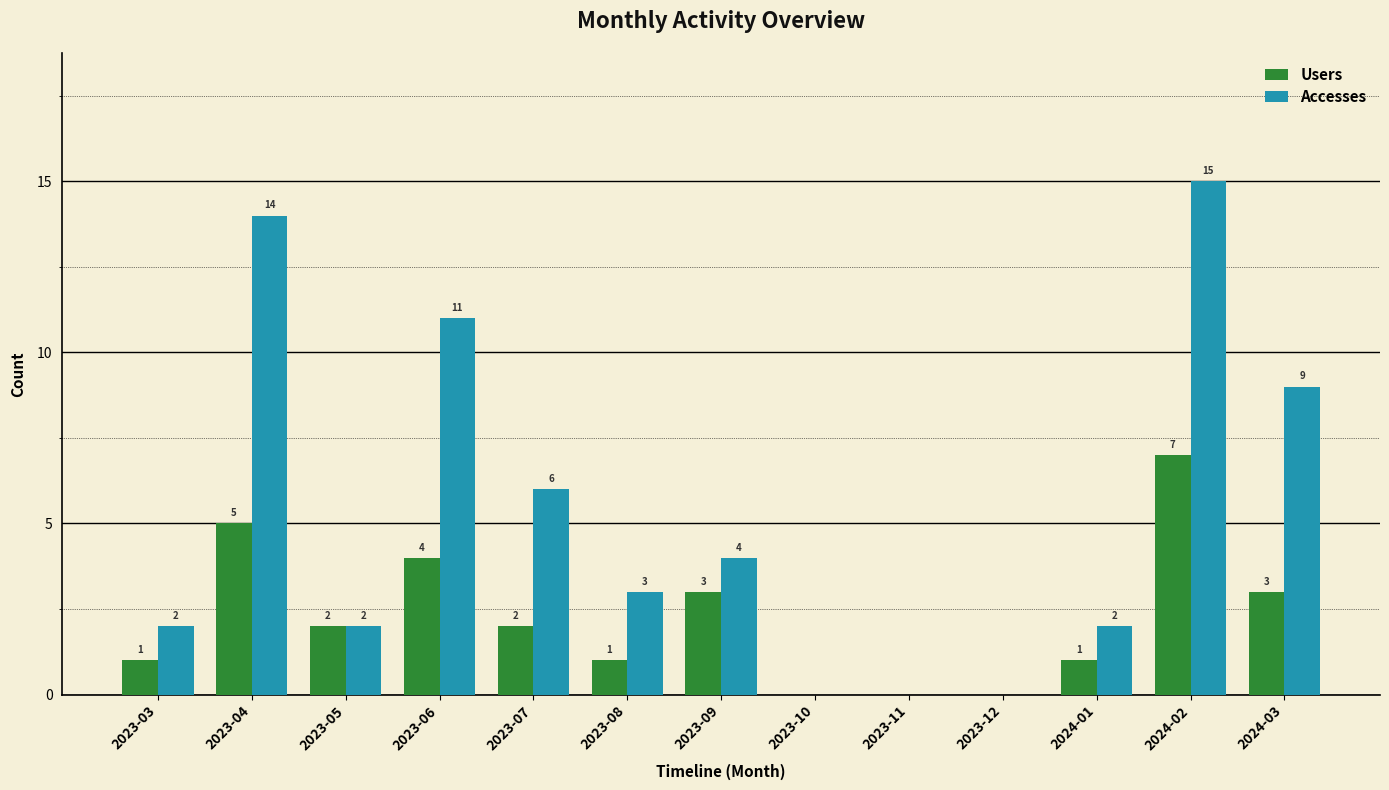

How many values in Users are above zero?

10